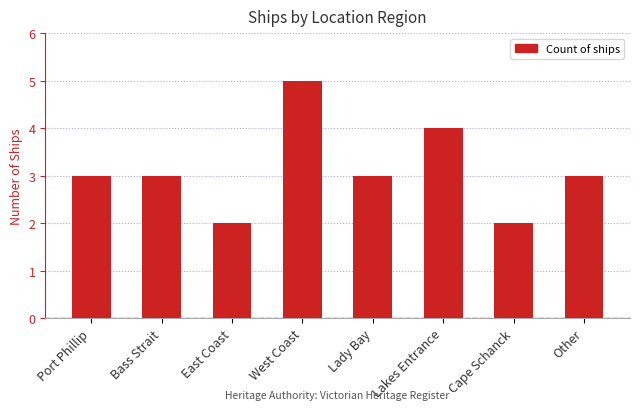

How many data points does each series have?

8